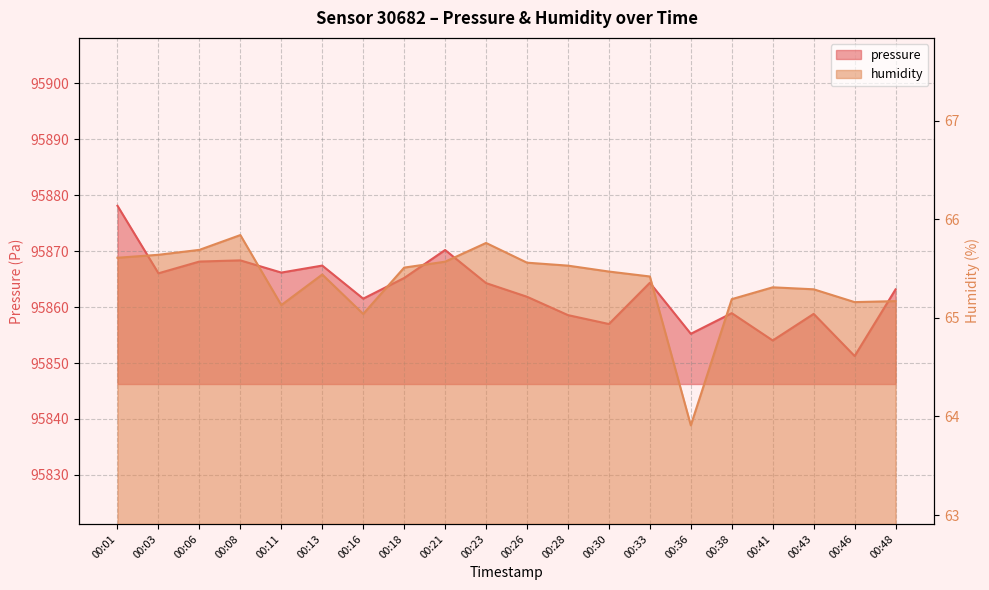

What is the difference between the maximum and minimum values in the humidity series?

1.9